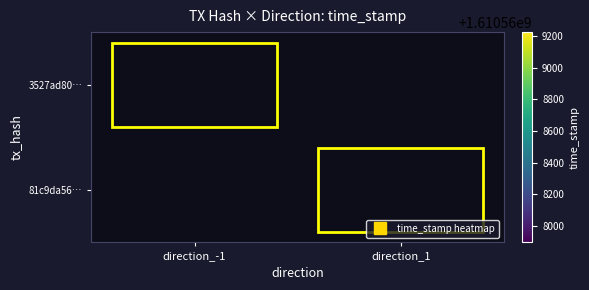

How many data points in 81c9da564e1657fea1e804192e357341b6a7413 are less than 1610567896?

1